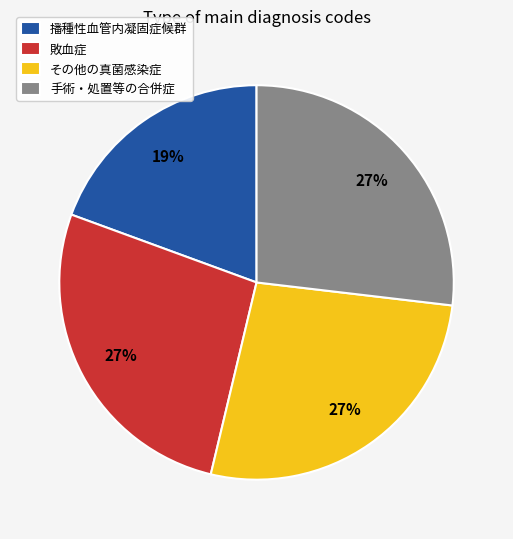

Is there any slice that represents more than half of the pie?

No